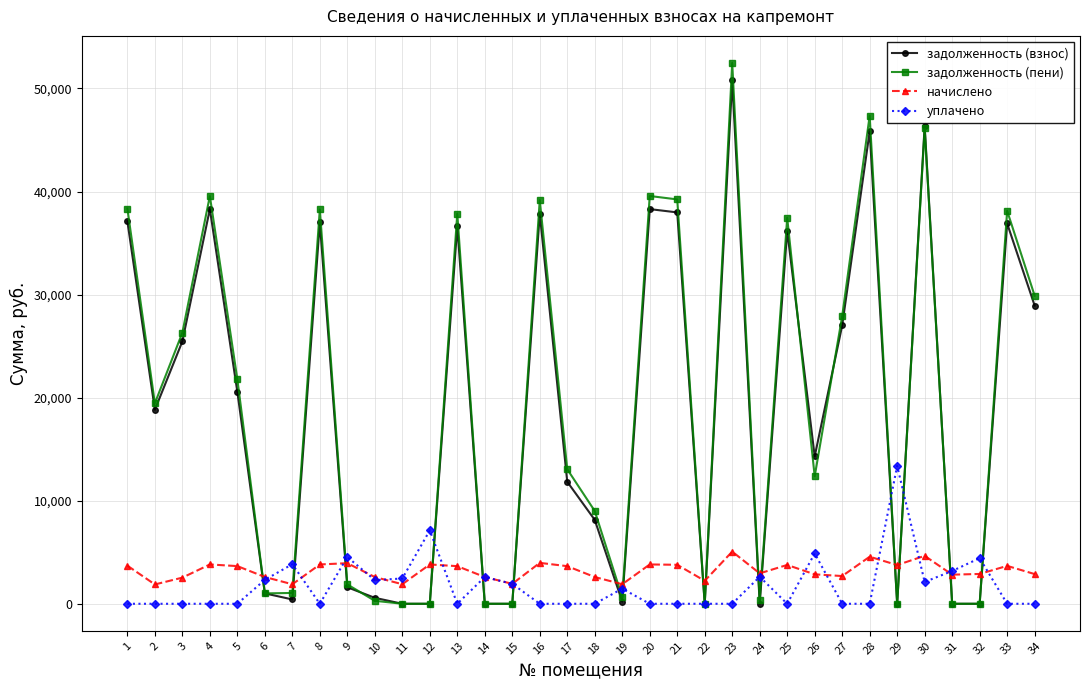

True or false: уплачено and задолженность (пени) intersect in this chart.

True